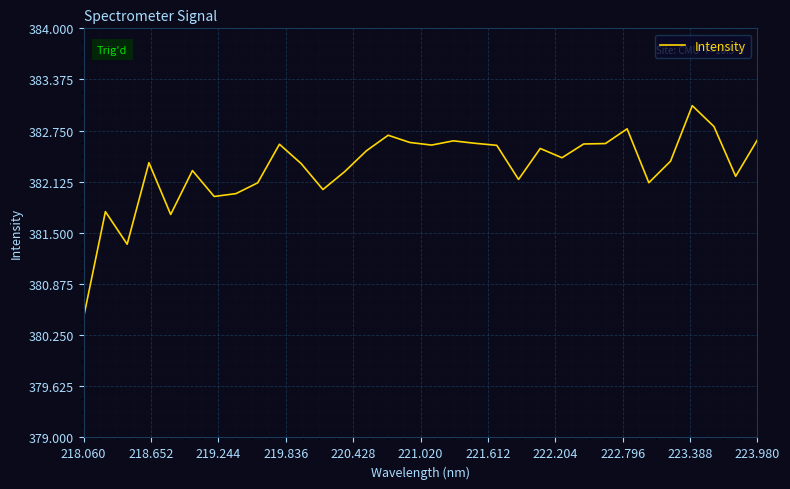

How many lines are shown in the chart?

1